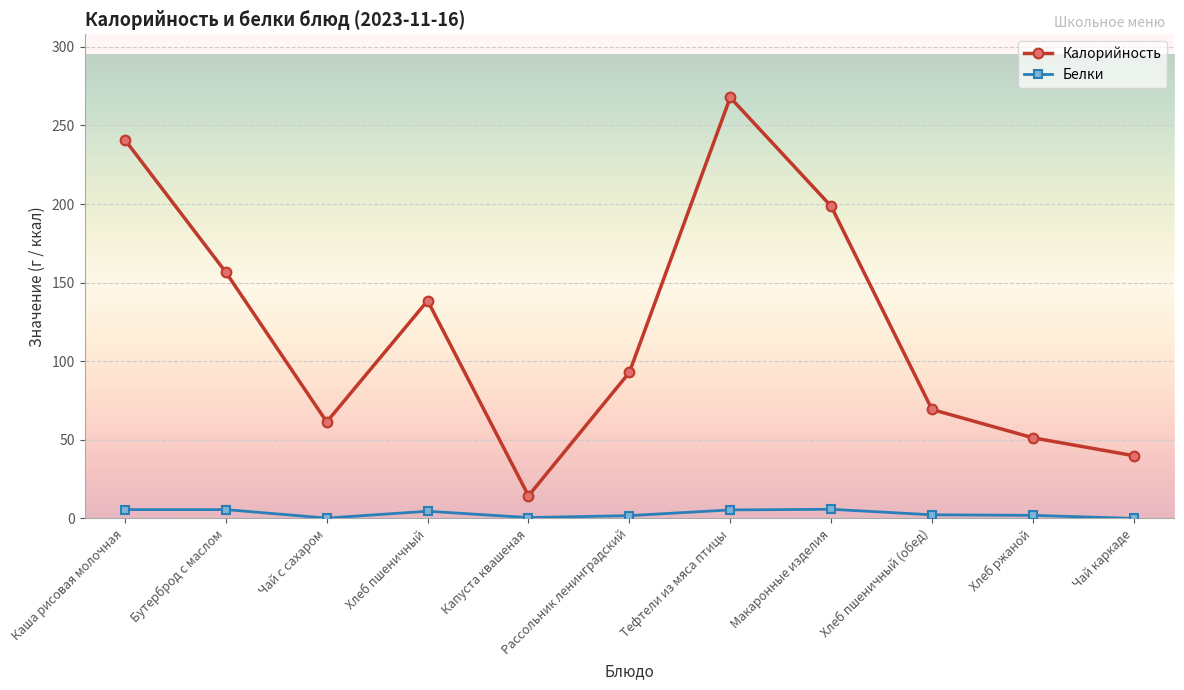

At how many categories does at least one series exceed 128?

5